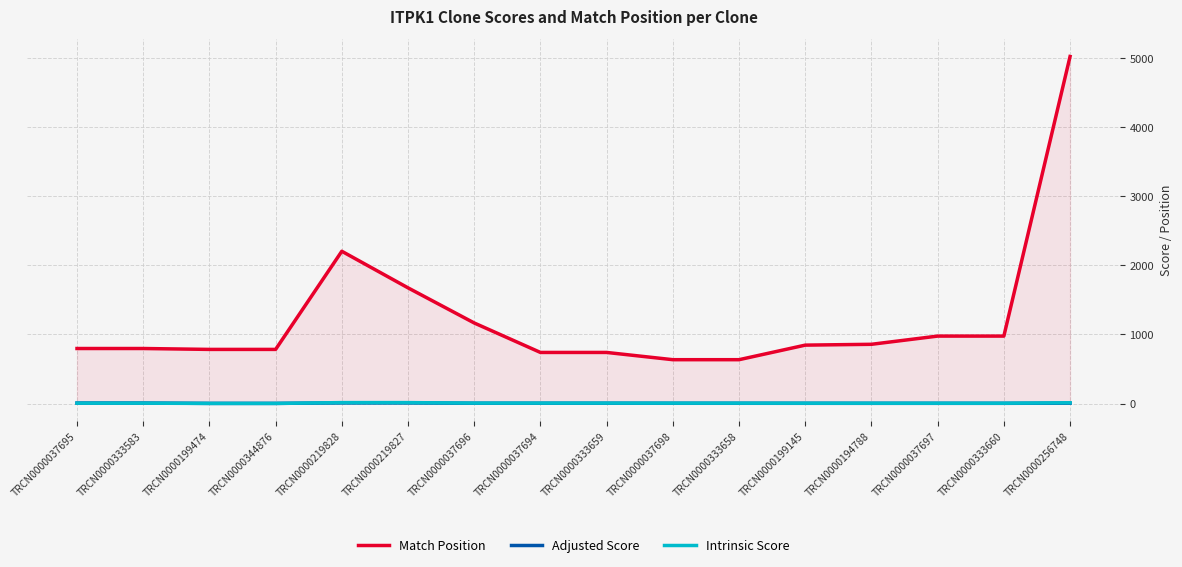

True or false: Adjusted Score has more than 0 points higher than both neighbors.

False